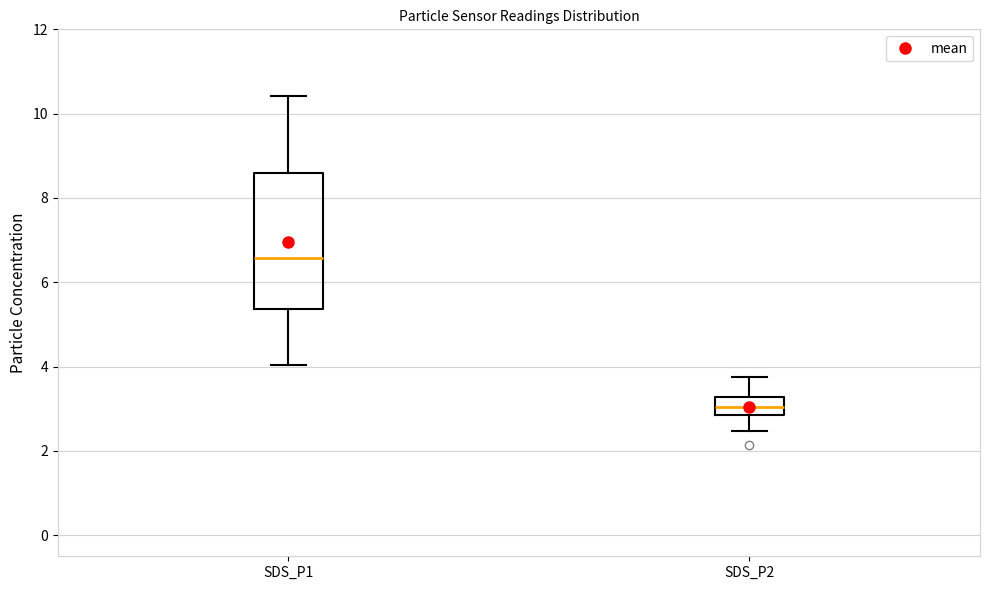

Which box's median line is the highest?

SDS_P1